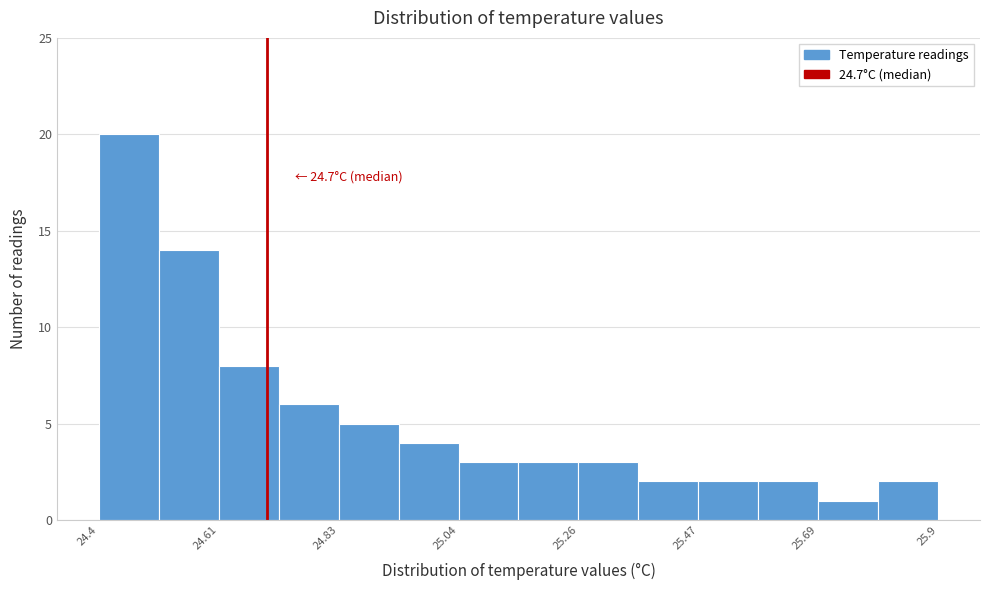

Read against the x-axis, roughly where is the centre of the tallest bar?

24.45